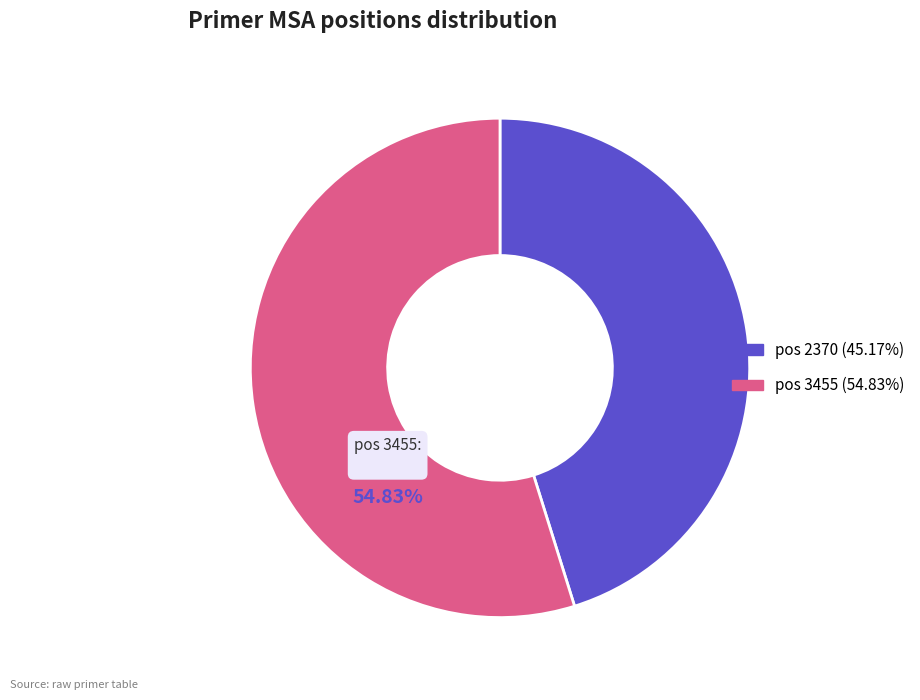

How many slices are in this pie chart?

2